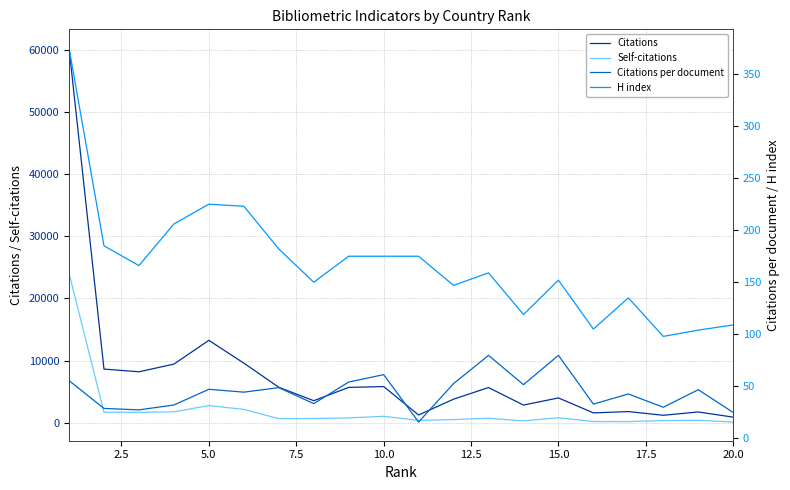

True or false: Citations and H index intersect in this chart.

False